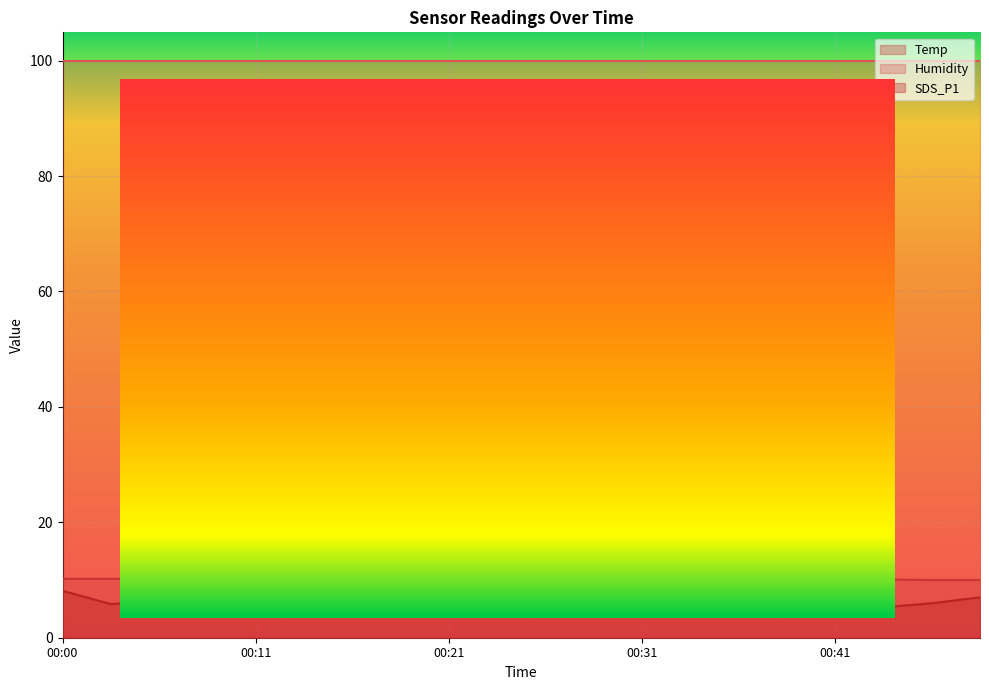

Which series changed the most between 00:02 and 00:05?

SDS_P1